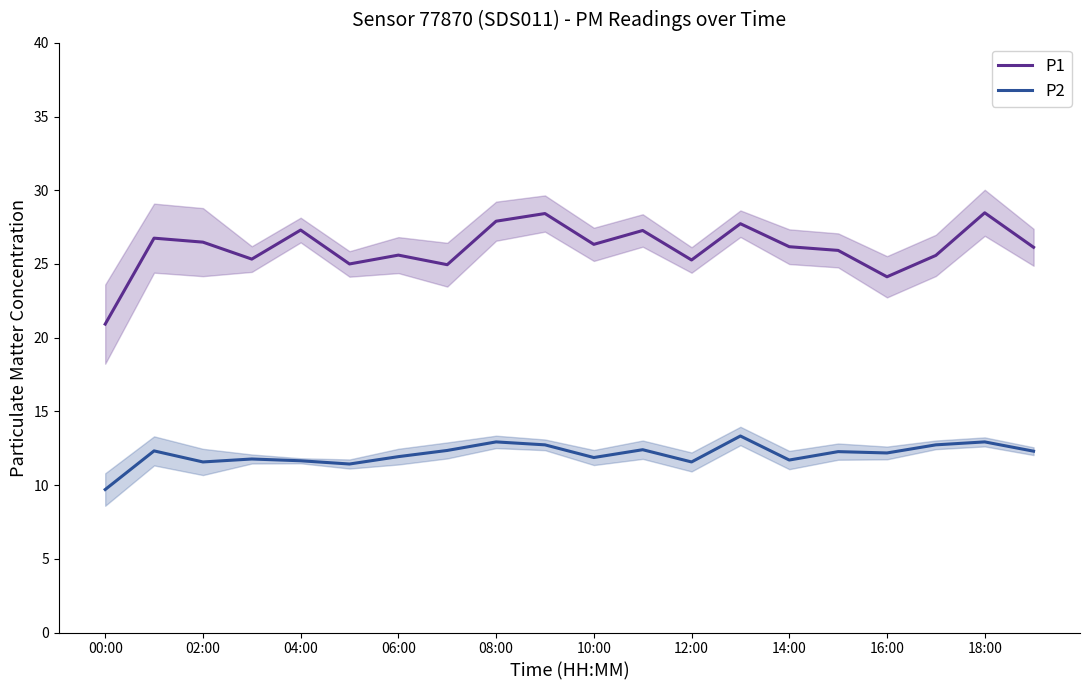

What are all the series names shown in the legend?

P1, P2